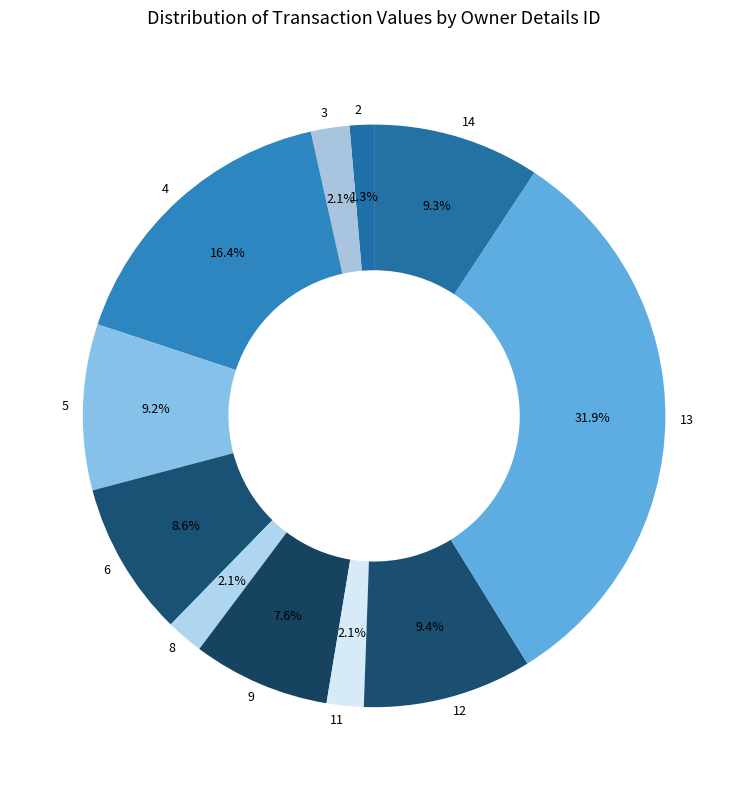

Is it true that 9 is 16% of the pie?

False